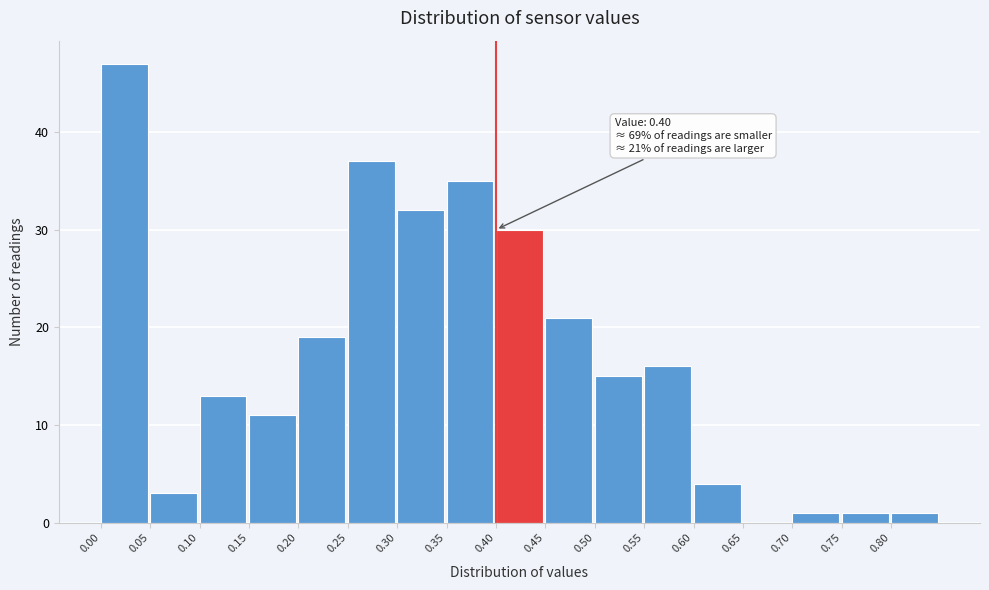

Which range on the x-axis has the tallest bar?

0.00 to 0.05